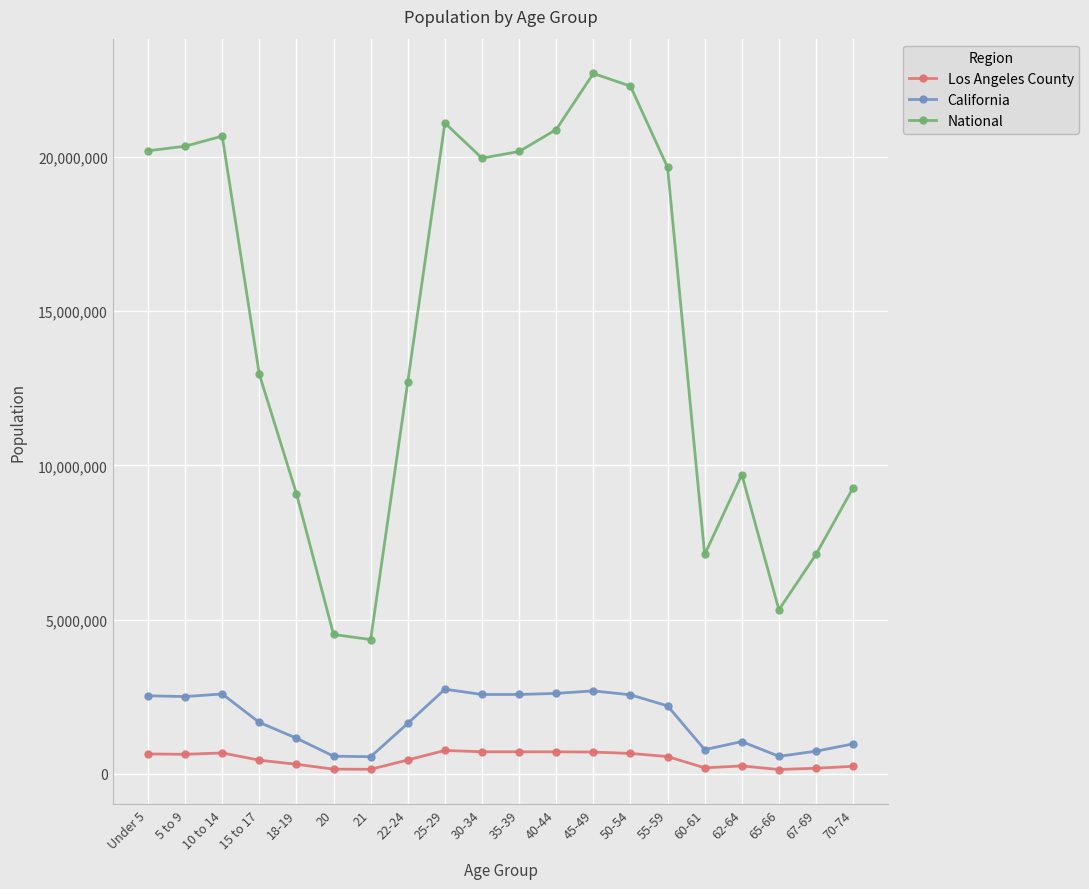

True or false: National and Los Angeles County cross at least once.

False